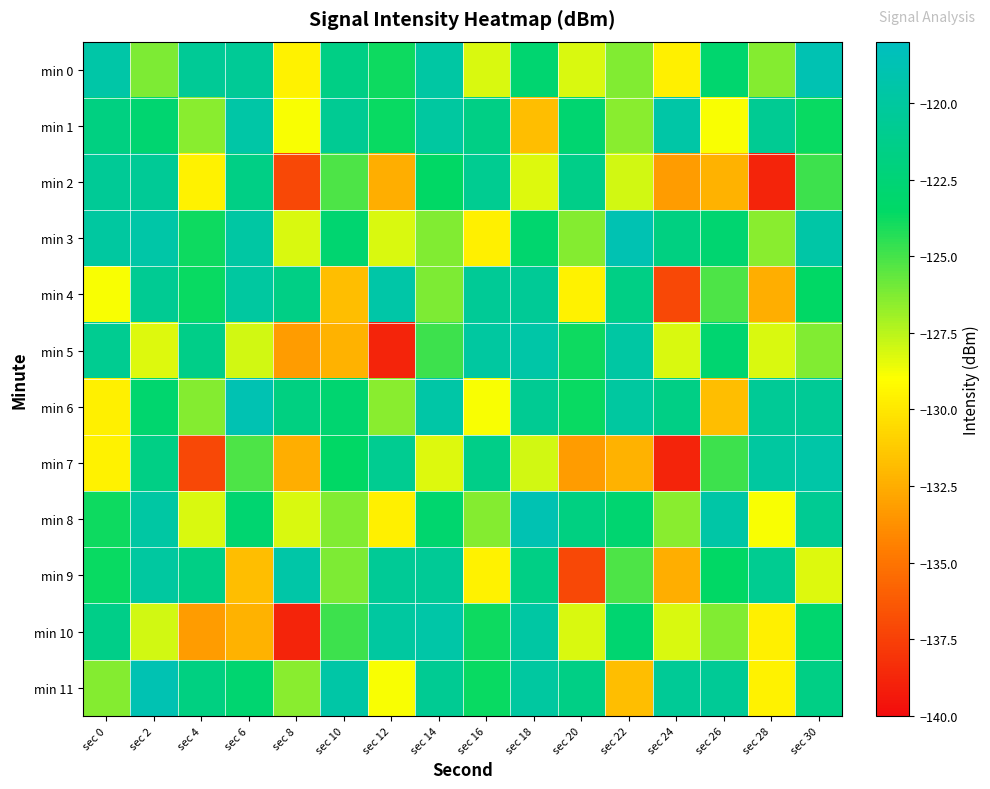

At which category is the sum across all series the highest?

sec 2